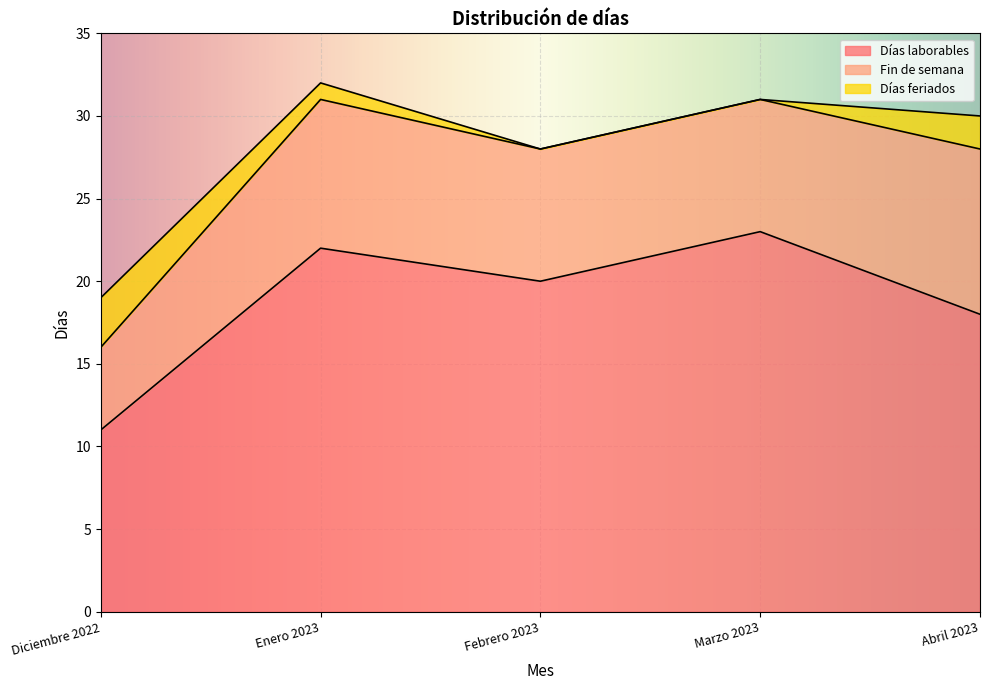

What are all the series names shown in the legend?

Días laborables, Fin de semana, Días feriados